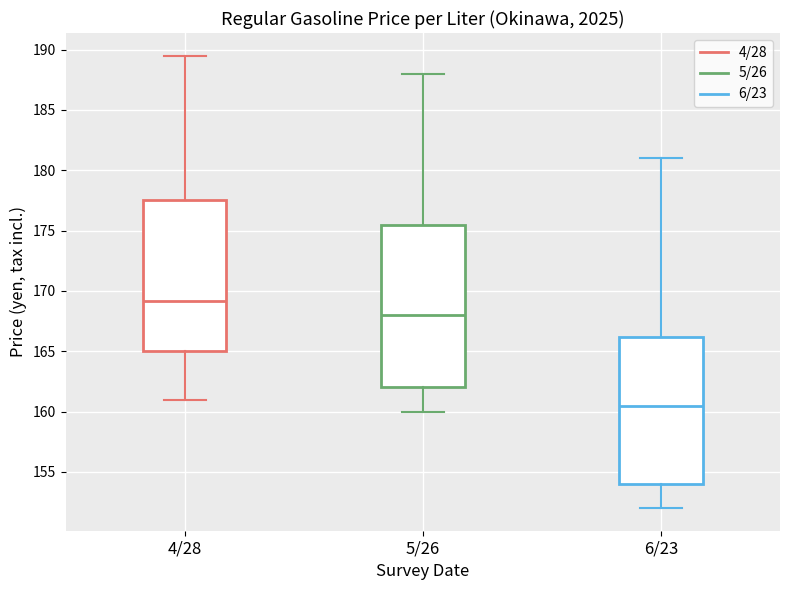

Which box has the lowest median line?

6/23